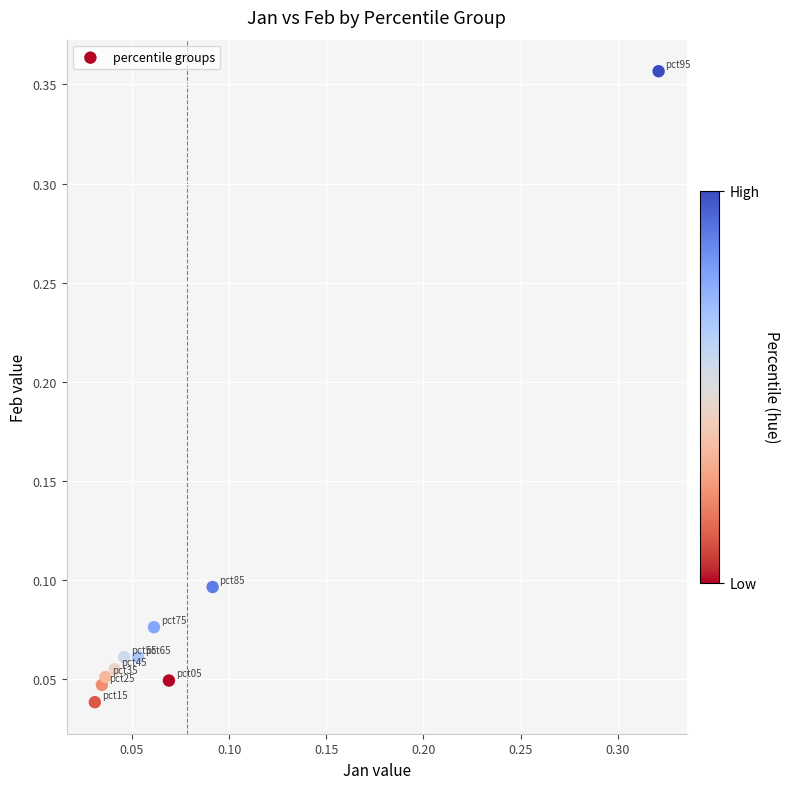

What is the range of Y values (max minus min)?

0.3